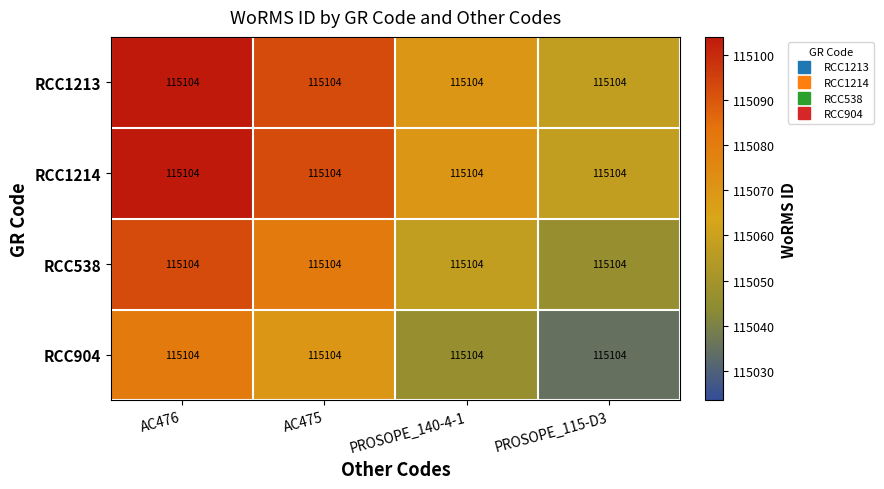

List the labels in order of RCC1213 value, smallest first.

PROSOPE_115-D3, PROSOPE_140-4-1, AC475, AC476